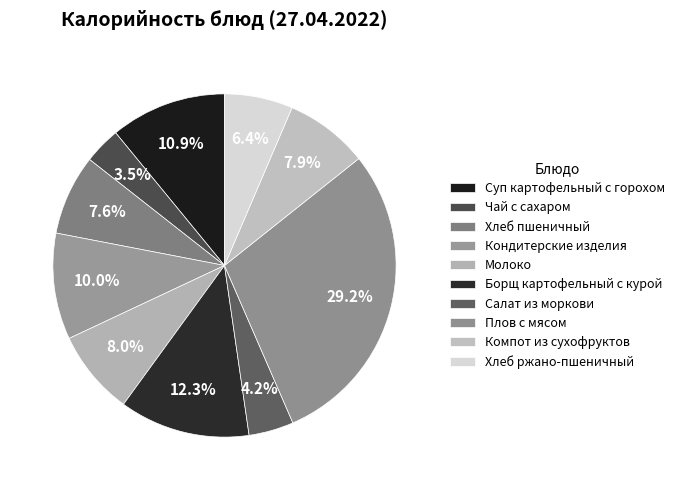

Which slice is the largest?

Плов с мясом